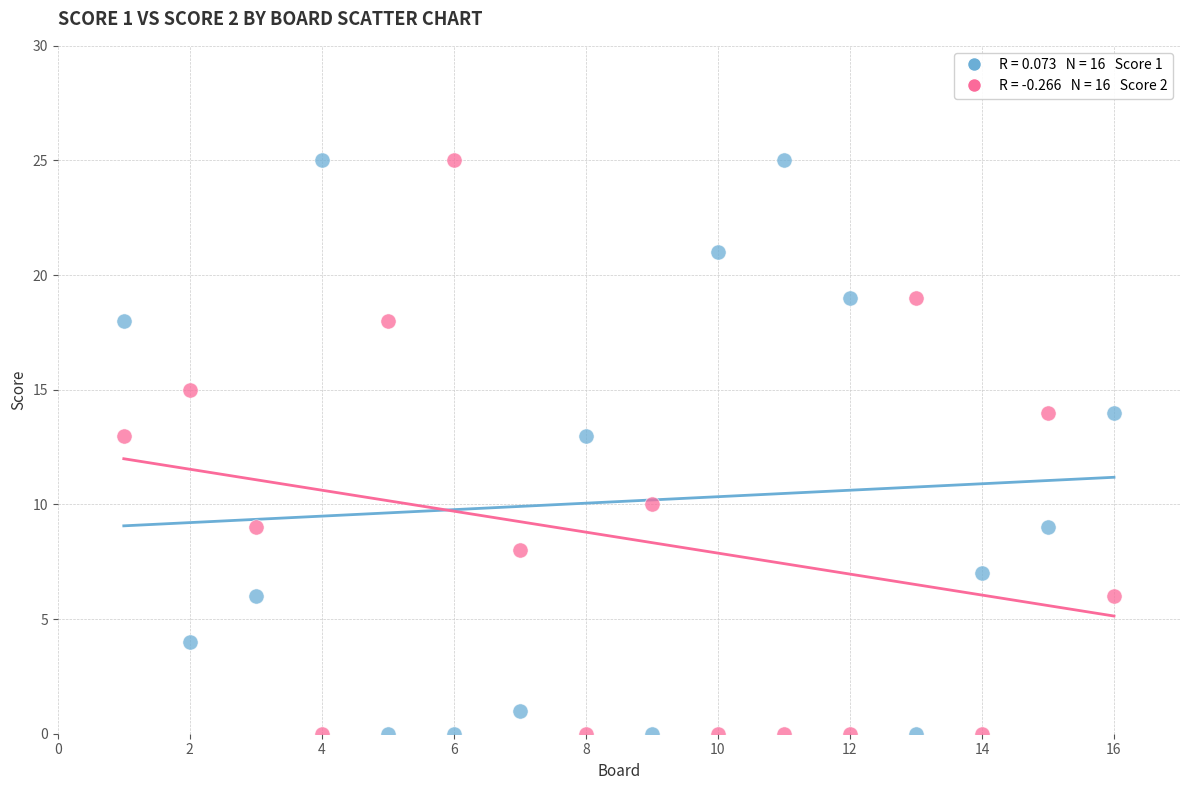

Across all data points, what is the range of Y values (max minus min)?

25